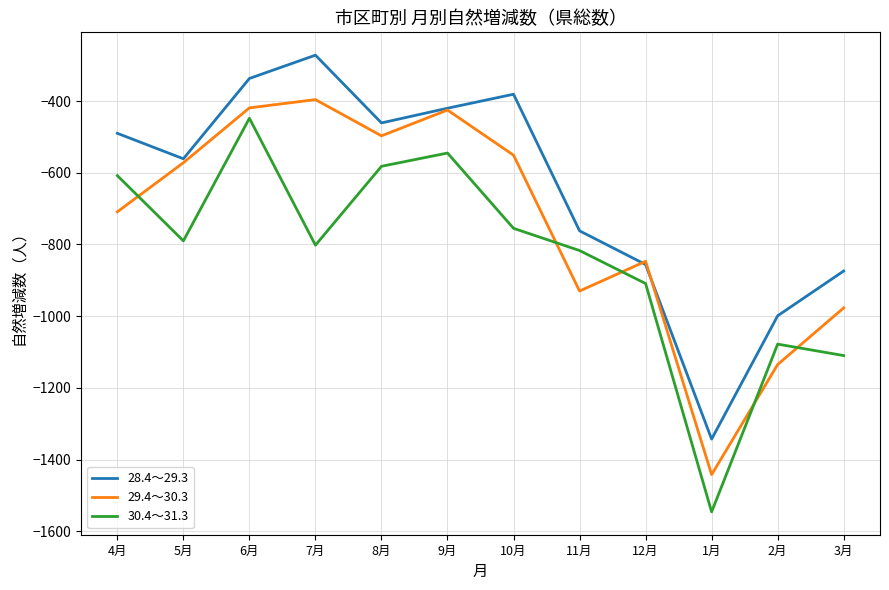

Which series changed the most between 12月 and 1月?

30.4～31.3